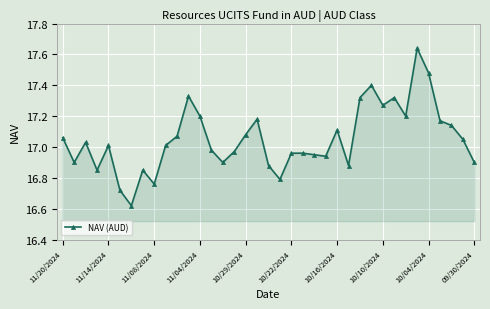

What is the difference between the maximum and minimum values?

1.0